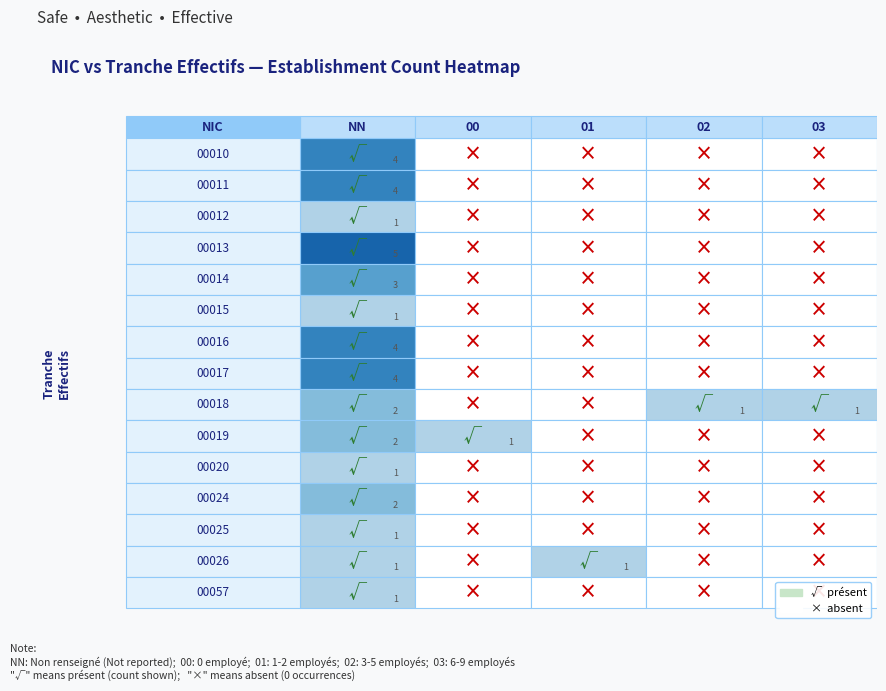

True or false: 00 has a value of 0 at 7.

False